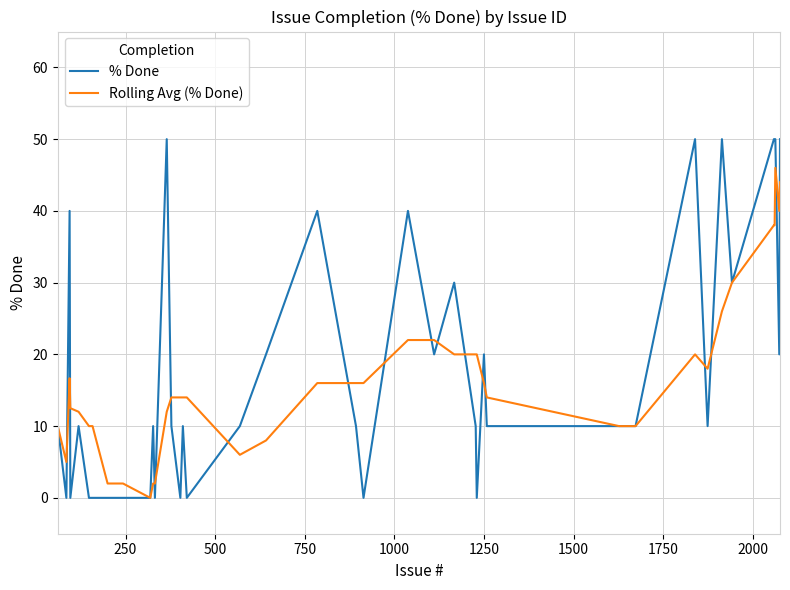

Which series has the largest range (max minus min)?

% Done